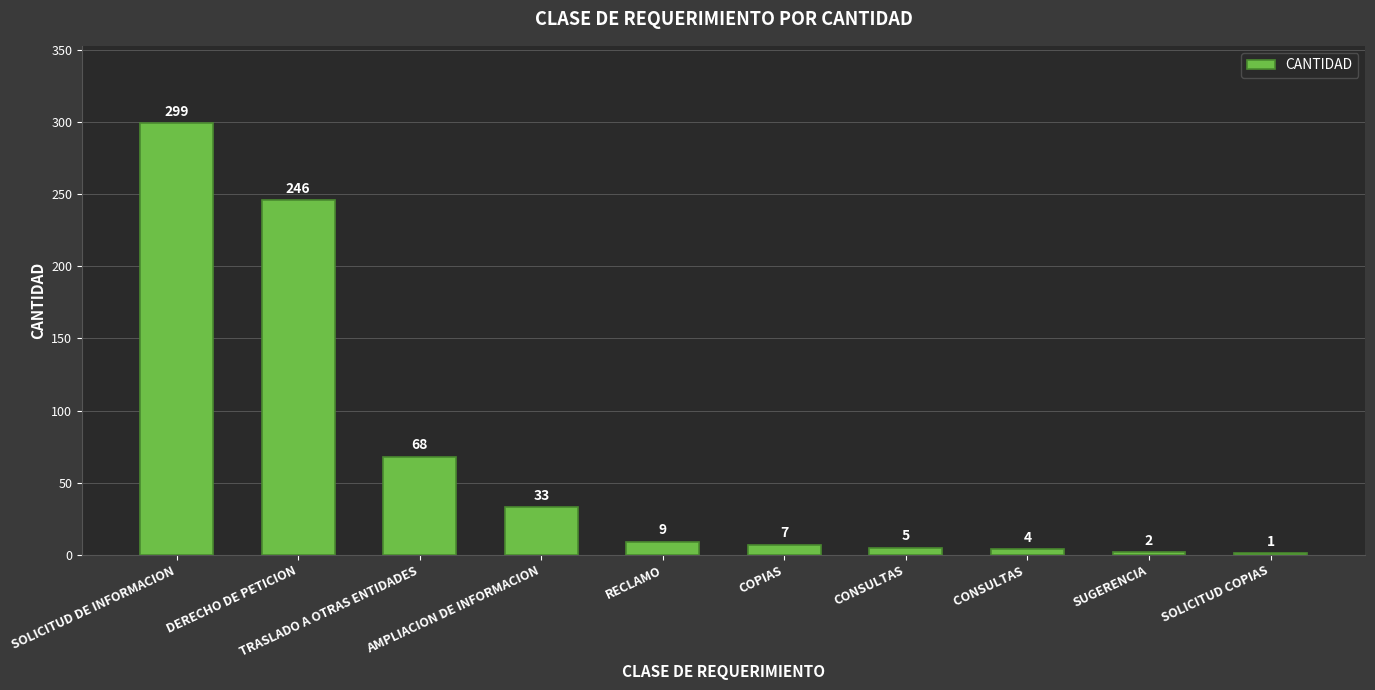

What is the sum of all values?

674